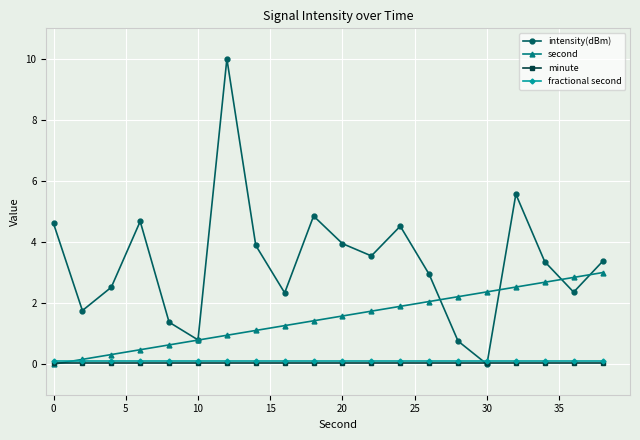

What is the maximum value shown in the chart?

10.0